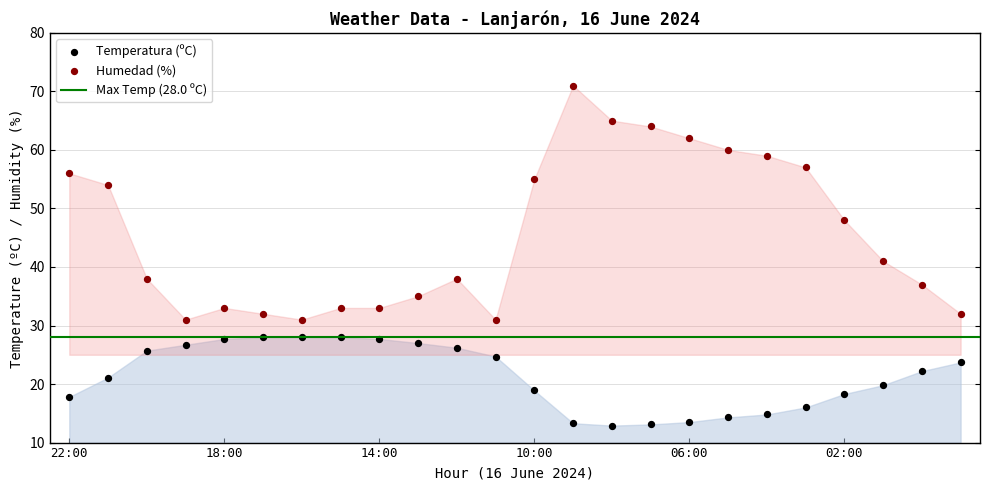

Across all data points, what is the range of Y values (max minus min)?

58.1